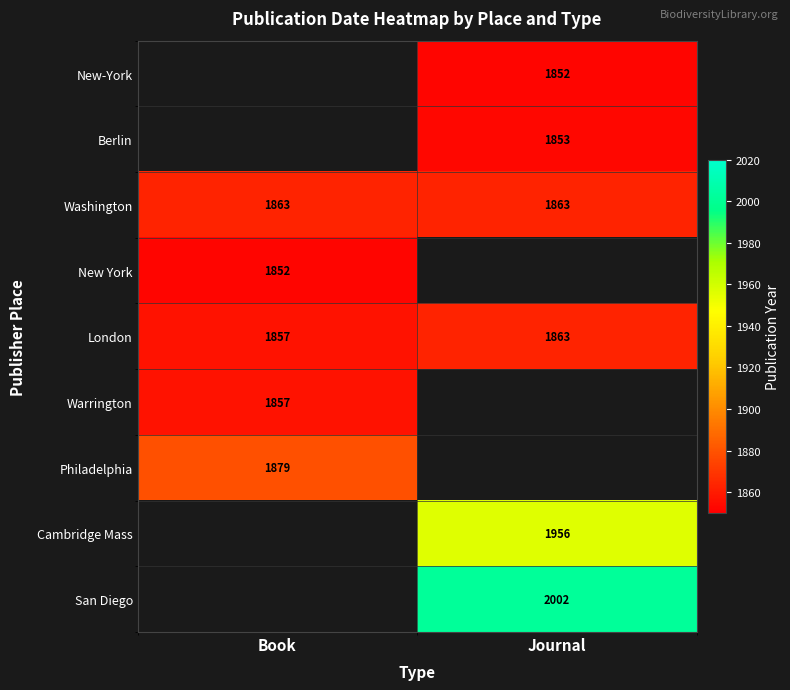

What is the spread (max minus min) of values at Journal?

150.0